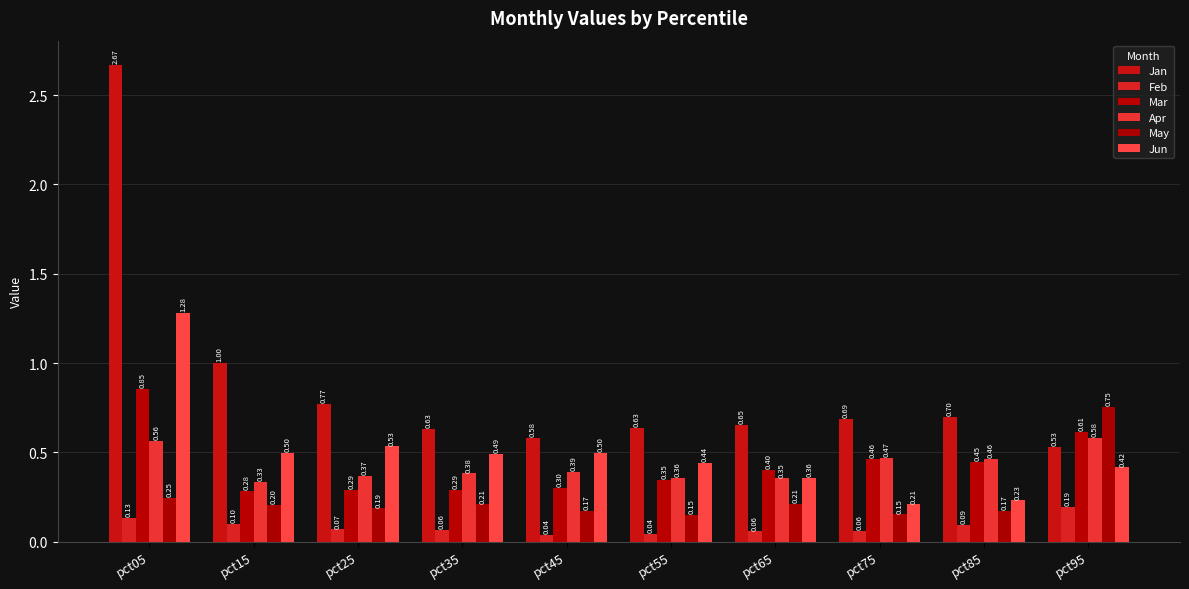

What are all the series names shown in the legend?

Jan, Feb, Mar, Apr, May, Jun